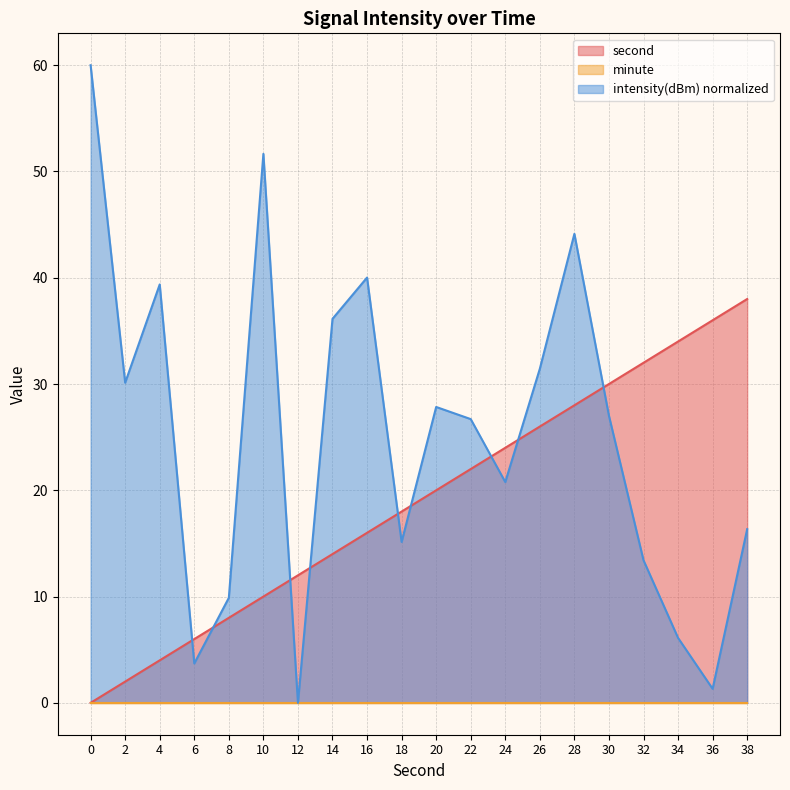

Is it true that intensity(dBm) normalized equals 26.7 at 22?

True